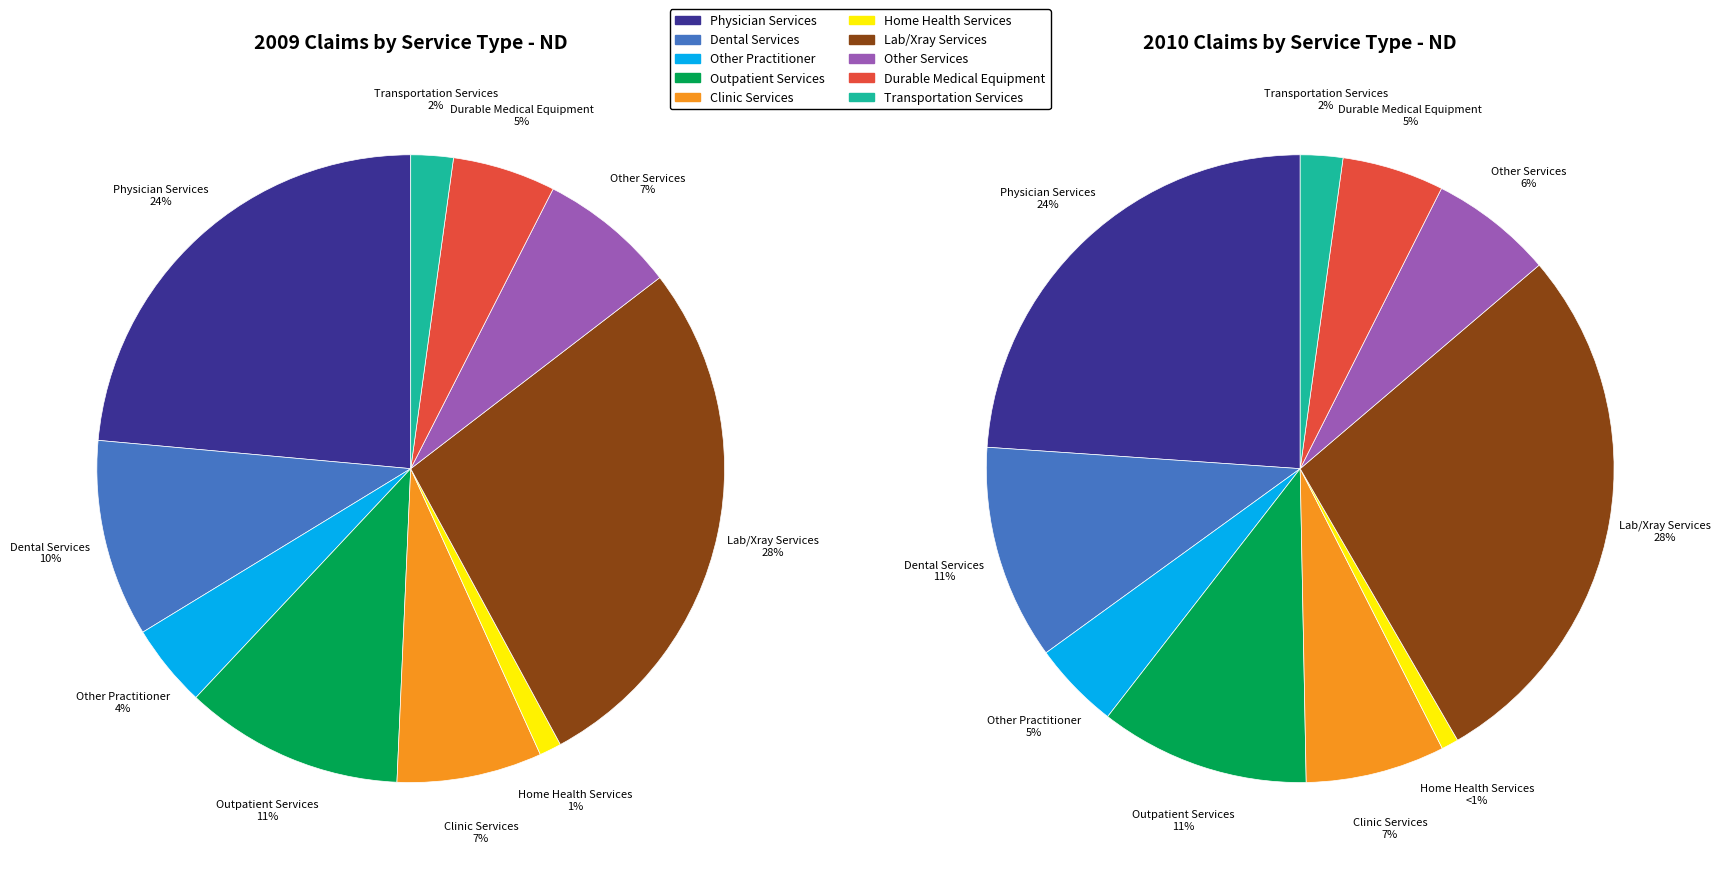

Which slice is the largest?

% Claims with Lab/Xray Services